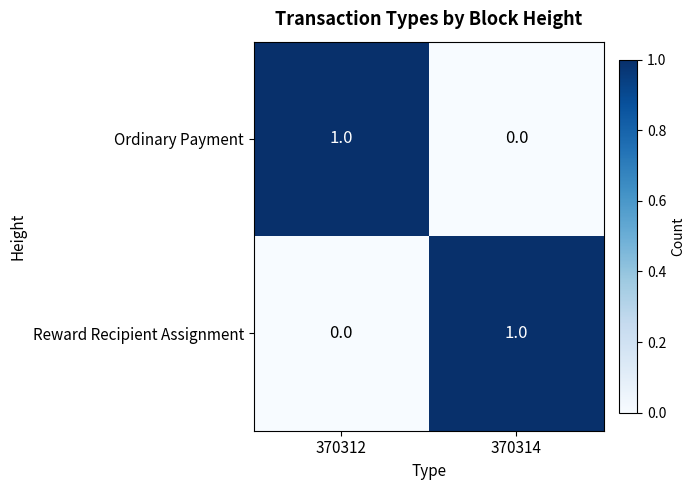

Reading left to right, what are all the values shown in this chart?

Ordinary Payment: 1	0
Reward Recipient Assignment: 0	1